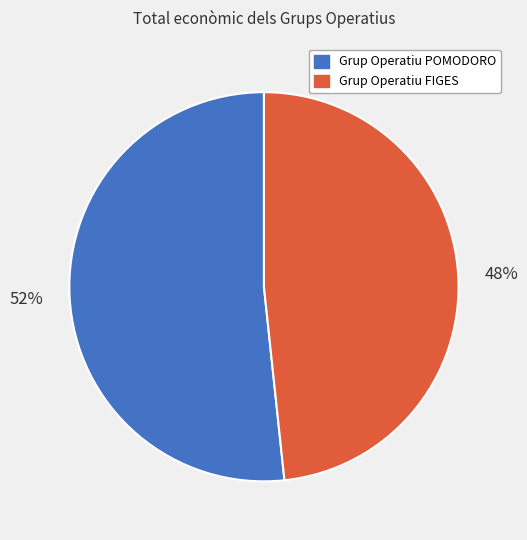

Rank the categories by value from highest to lowest.

Grup Operatiu POMODORO, Grup Operatiu FIGES